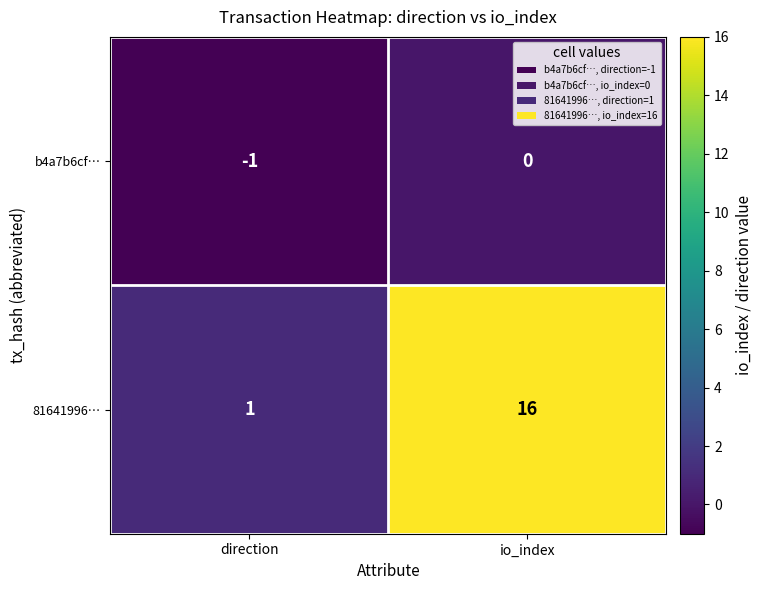

What is the total value across all series at io_index?

16